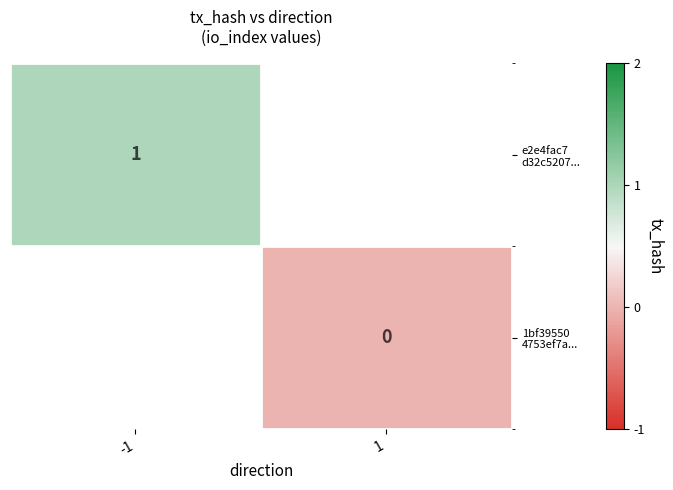

Rank the series at 1 from highest to lowest value.

e2e4fac7 d32c5207..., 1bf39550 4753ef7a...